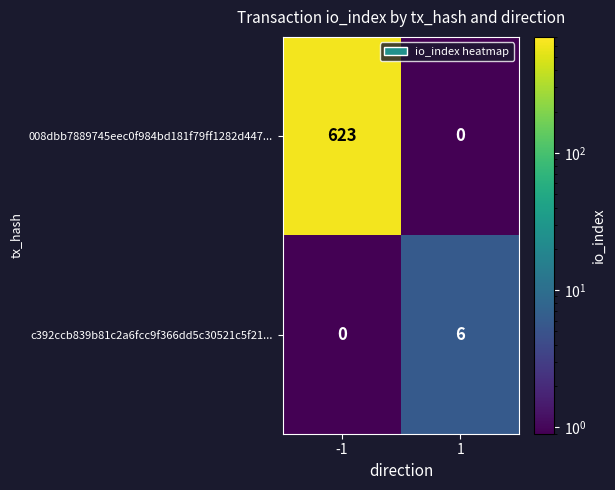

What is the spread (max minus min) of values at -1?

623